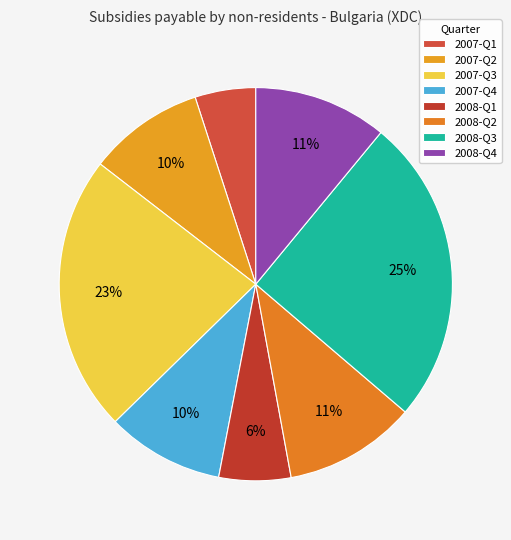

What percentage is NOT represented by 2008-Q1?

94.1%